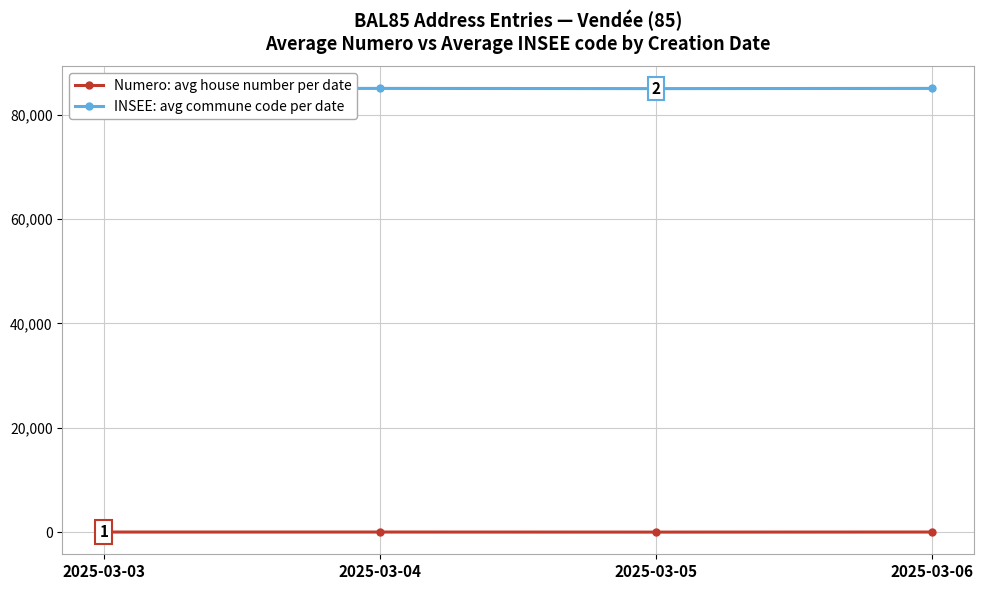

True or false: INSEE: avg commune code per date and Numero: avg house number per date intersect in this chart.

False